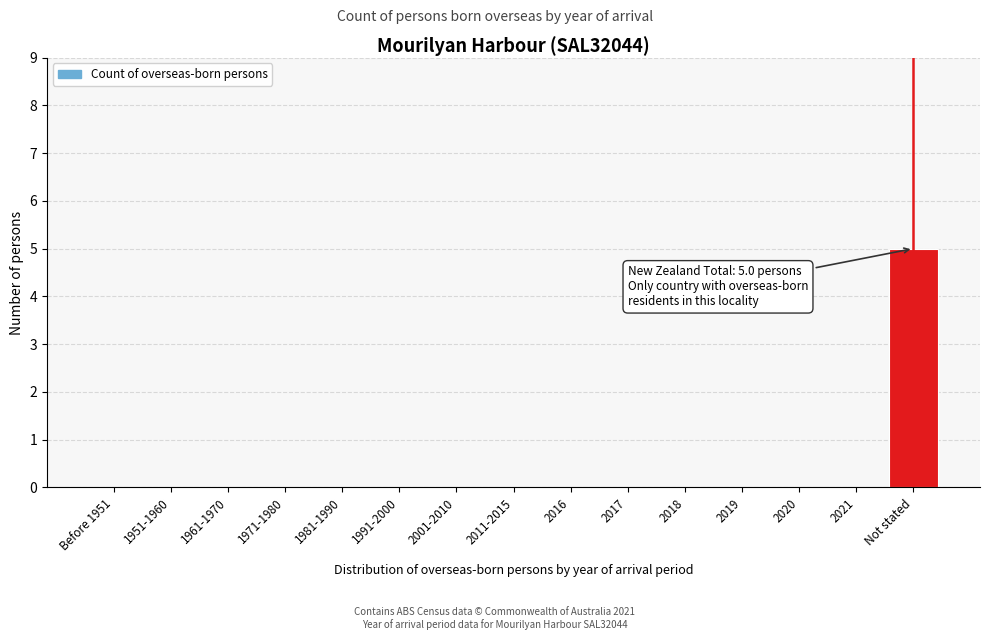

Reading right to left, what are all the values shown in this chart?

Not stated=5	2021=0	2020=0	2019=0	2018=0	2017=0	2016=0	2011-2015=0	2001-2010=0	1991-2000=0	1981-1990=0	1971-1980=0	1961-1970=0	1951-1960=0	Before 1951=0